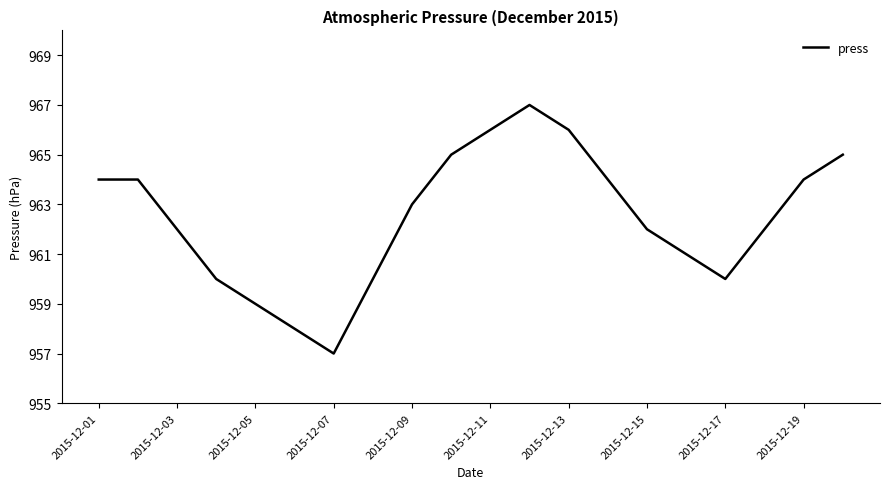

What is the difference between the maximum and minimum values?

10